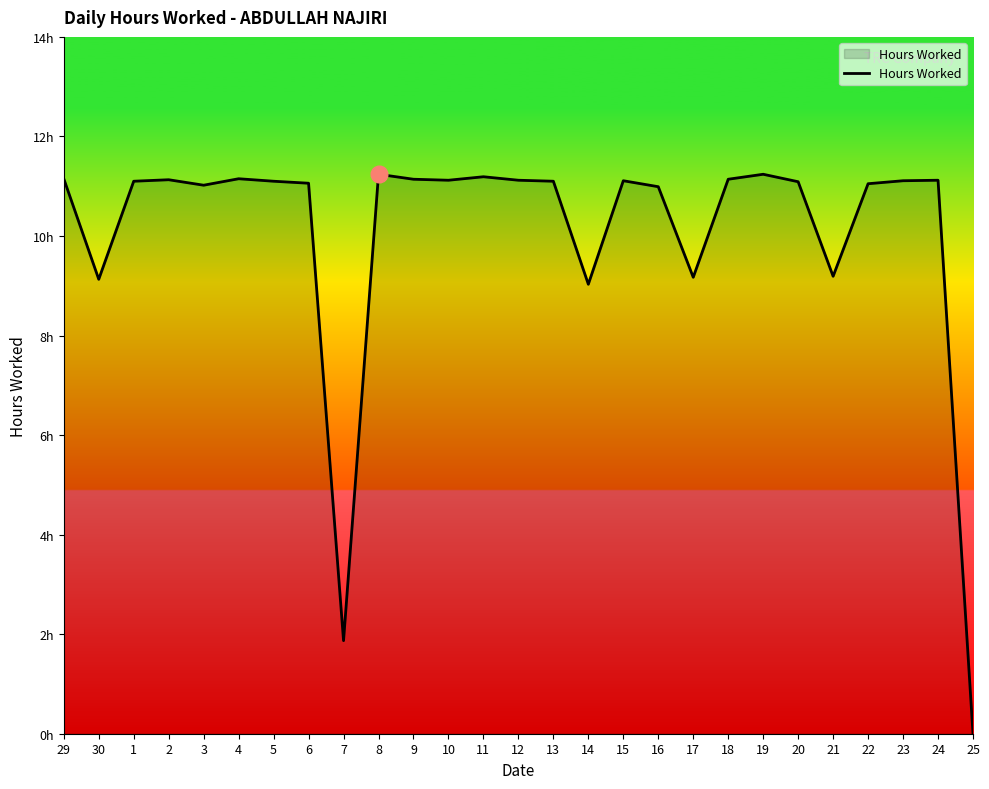

Does the chart have visible grid lines?

No